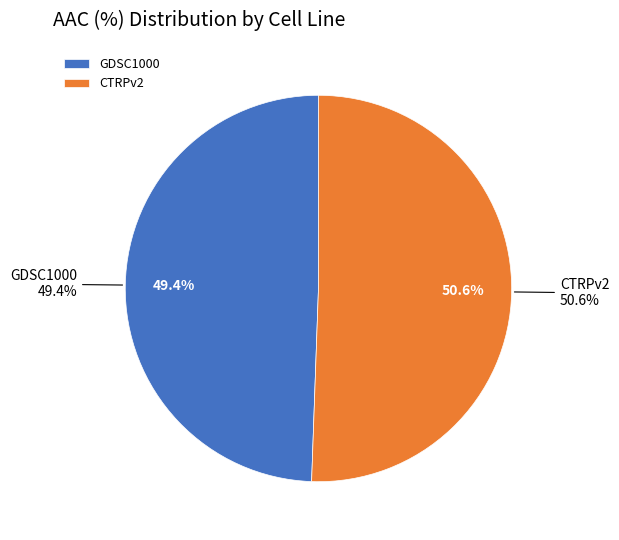

True or false: CTRPv2 accounts for 51% of the total.

True